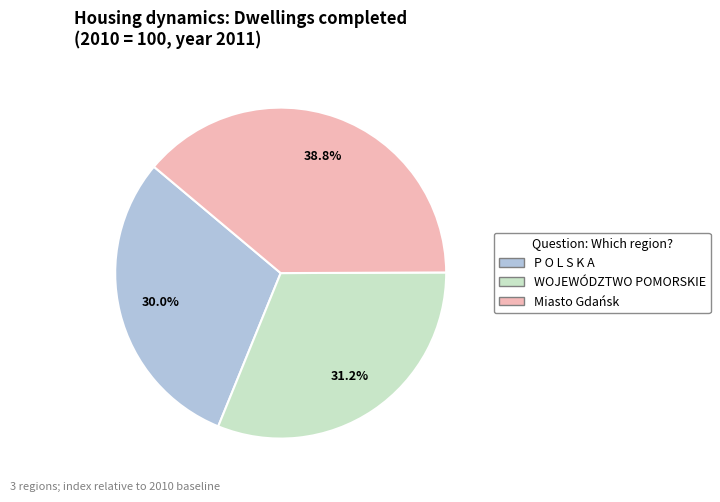

To the nearest percent, what is the difference between the P O L S K A and WOJEWÓDZTWO POMORSKIE slice percentages?

1%